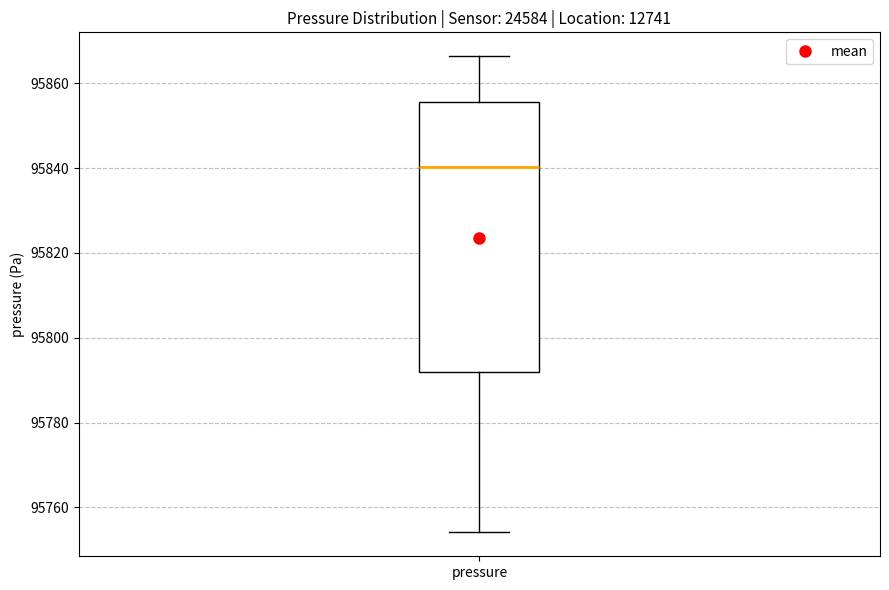

Read this box plot against the y-axis: the position of the median line, the range covered by the box, and the ends of both whiskers. The values are not printed on the chart, so give them approximately, as read against the axis.

median 95840, box 95792 to 95856, whiskers 95754 to 95866